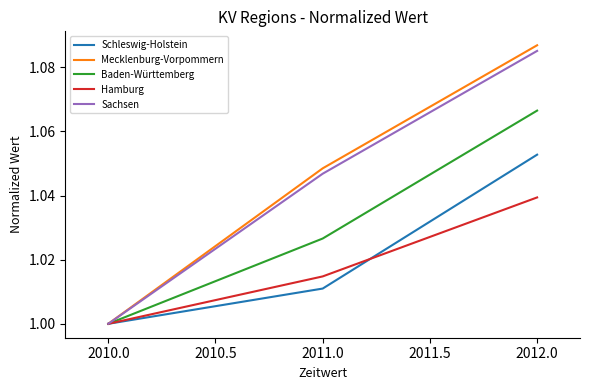

Rank the categories by Schleswig-Holstein value from lowest to highest.

2010.0, 2011.0, 2012.0